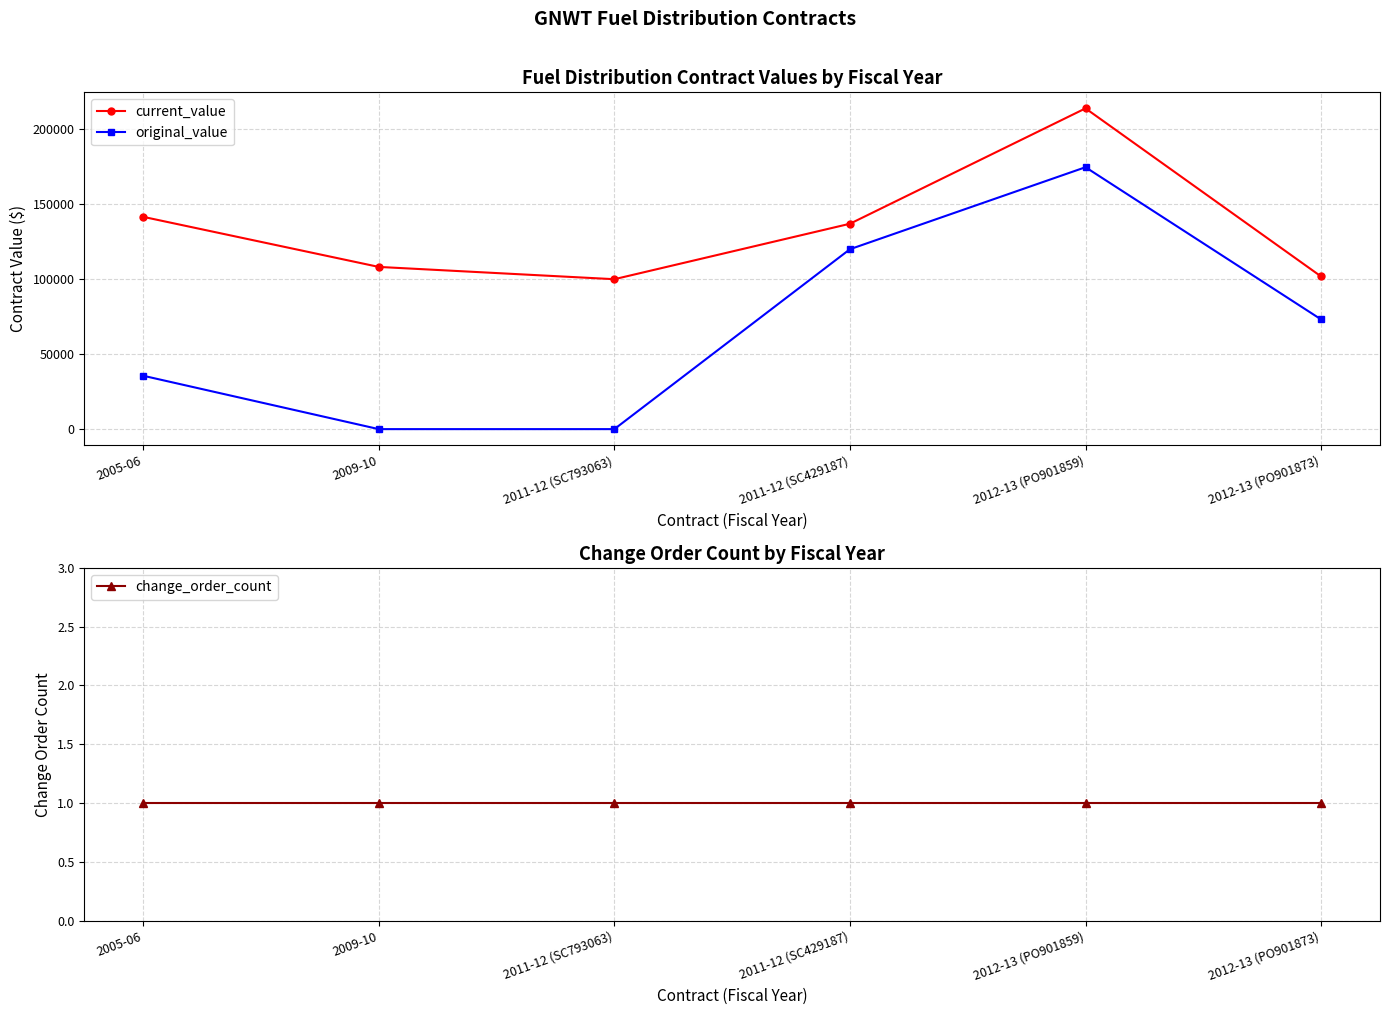

How many lines are shown in the chart?

3